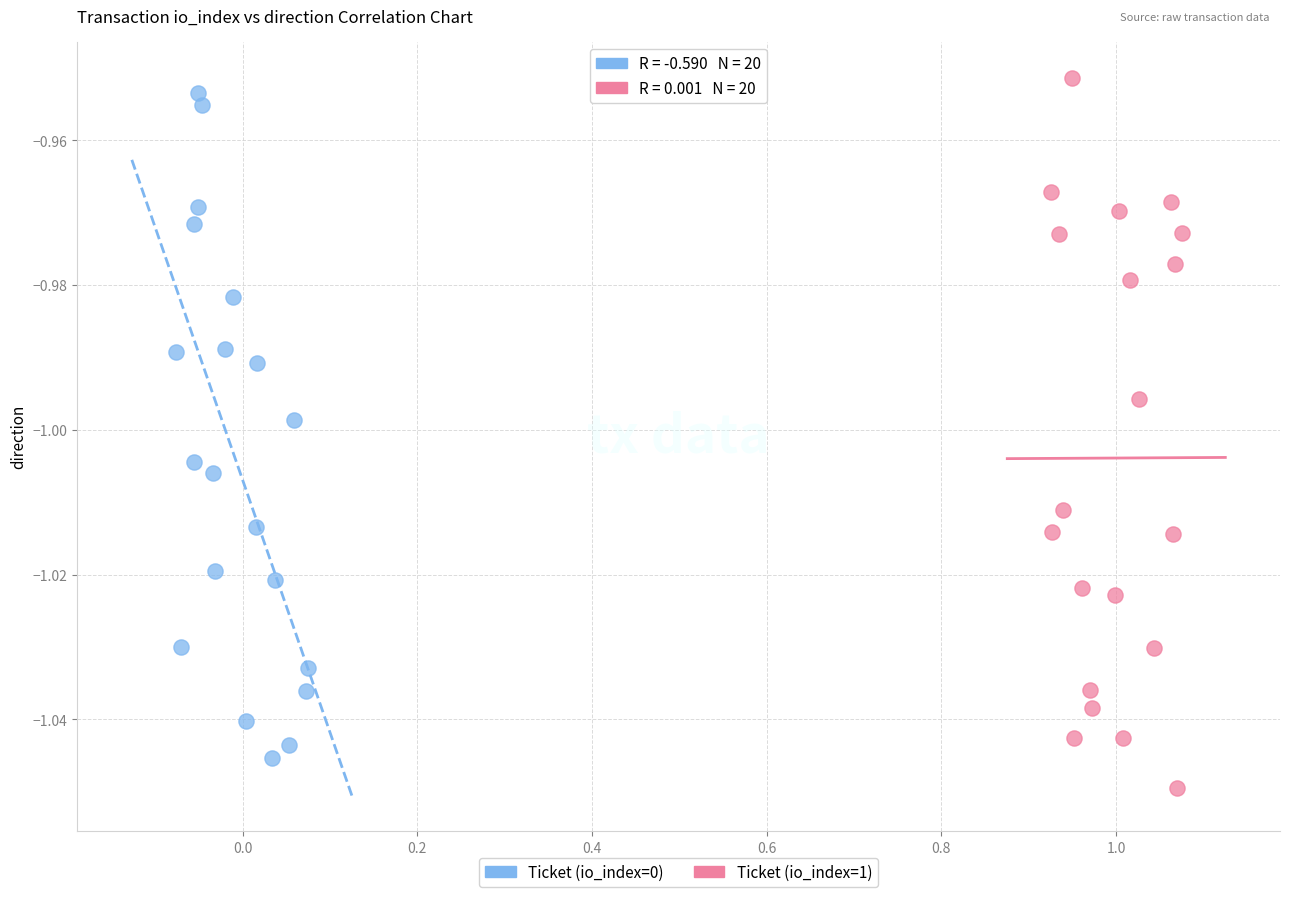

What are all the series names shown in the legend?

Ticket (io_index=0), Ticket (io_index=1)